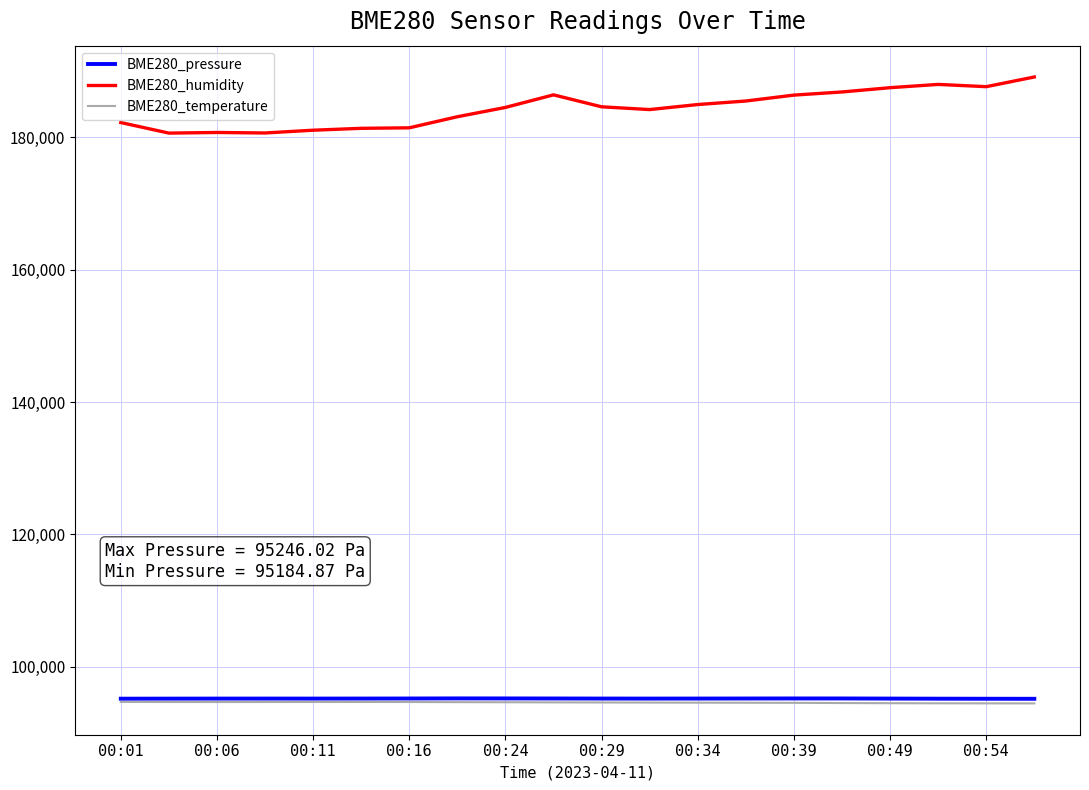

What is the difference between the maximum and minimum values in the BME280_pressure series?

61.2